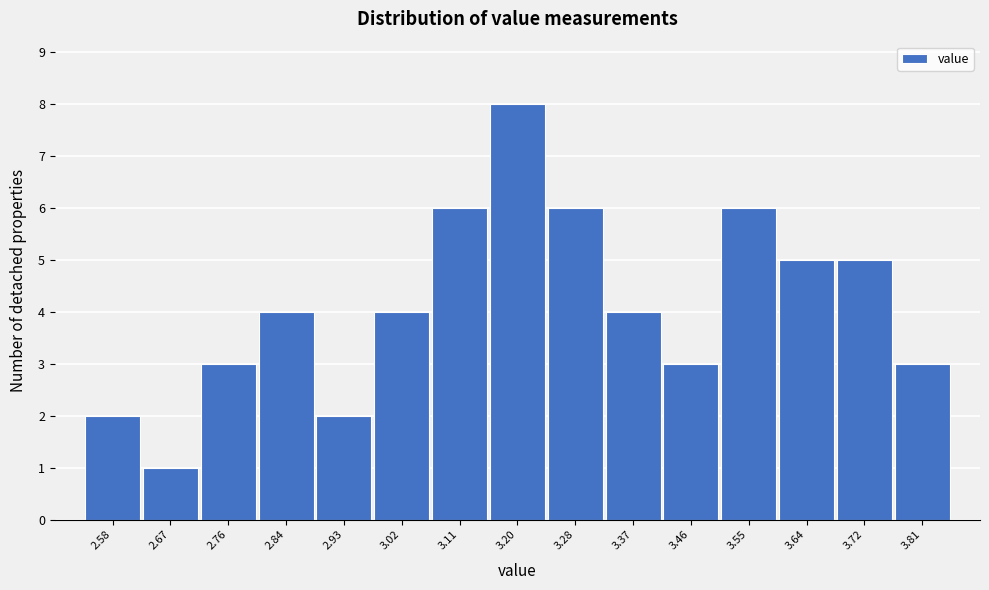

Reading left to right, list all the values displayed in this chart.

2.58=2	2.67=1	2.76=3	2.84=4	2.93=2	3.02=4	3.11=6	3.20=8	3.28=6	3.37=4	3.46=3	3.55=6	3.64=5	3.72=5	3.81=3